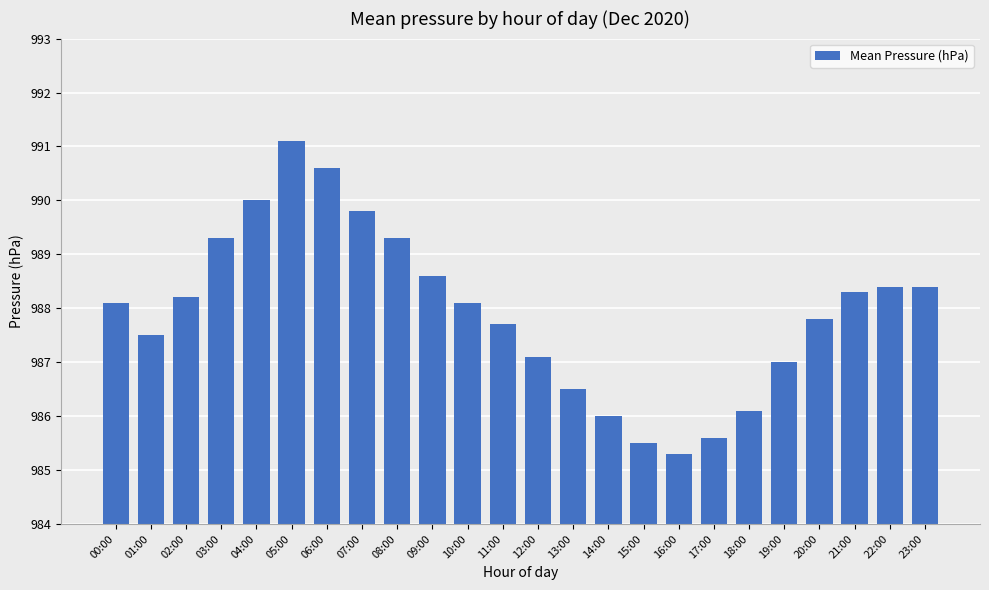

Does the chart contain stacked bars?

No